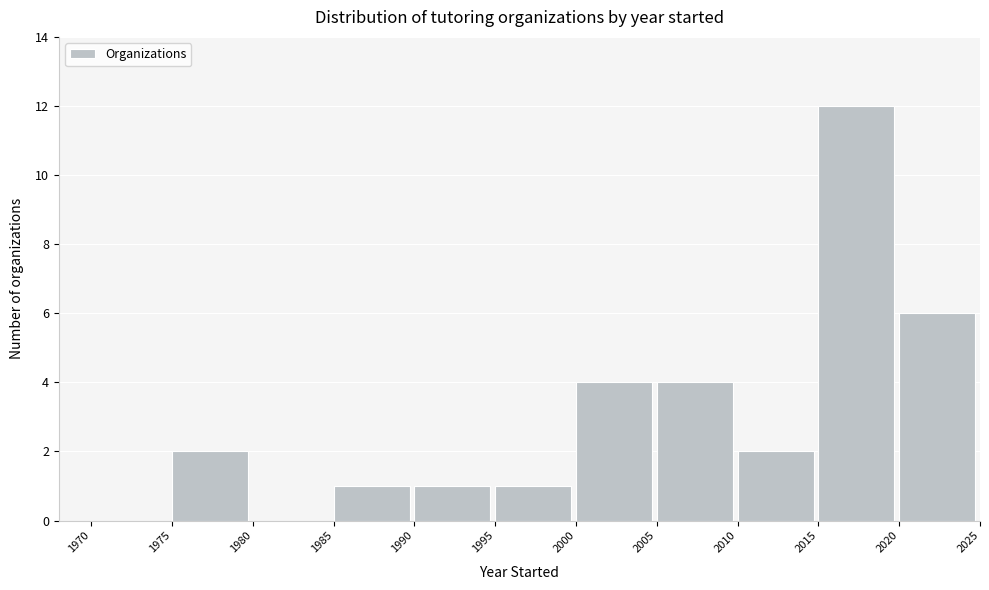

Reading left to right, list every bar in this chart as the range it spans on the x-axis followed by its height. The values are not printed on the chart, so give them approximately, as read against the axis.

1970 to 1975: 0
1975 to 1980: 2
1980 to 1985: 0
1985 to 1990: 1
1990 to 1995: 1
1995 to 2000: 1
2000 to 2005: 4
2005 to 2010: 4
2010 to 2015: 2
2015 to 2020: 12
2020 to 2025: 6